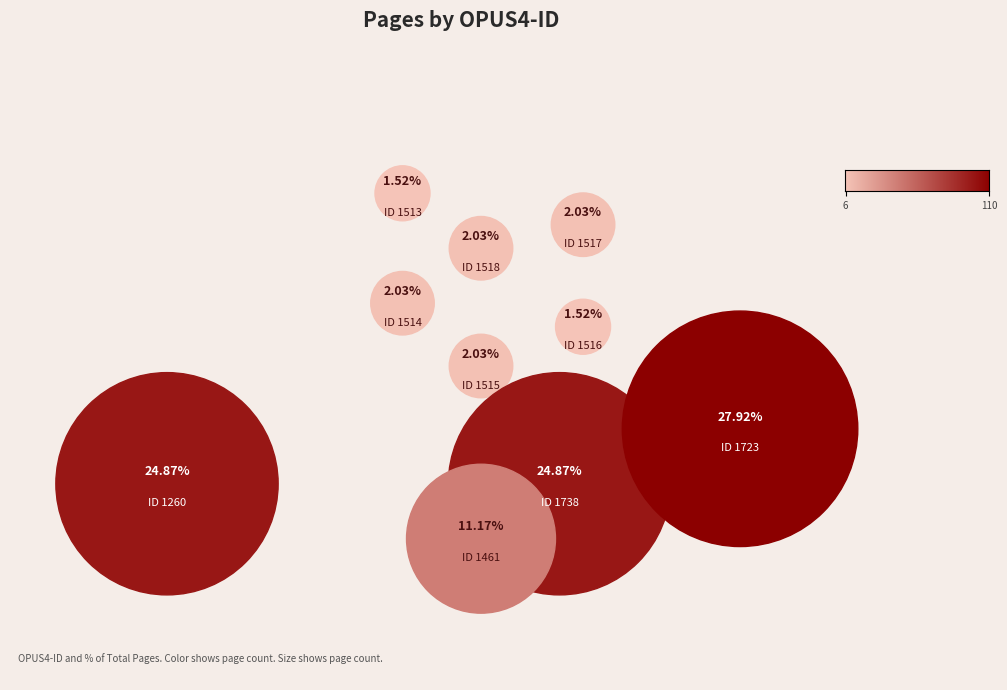

Which slice is the smallest?

1513